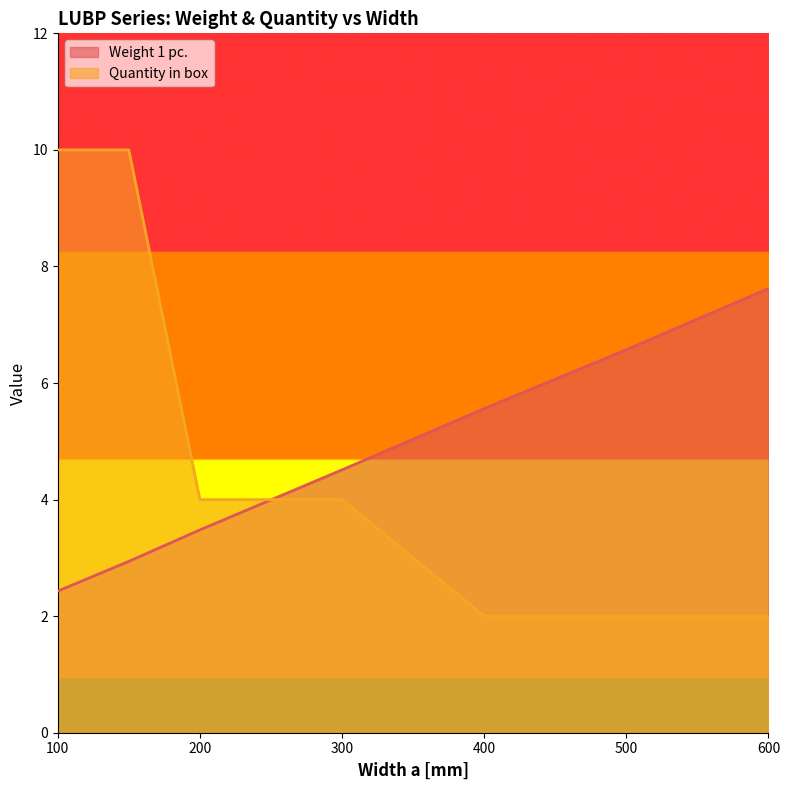

After their last crossing, which series has the higher values: Weight 1 pc. or Quantity in box?

Weight 1 pc.